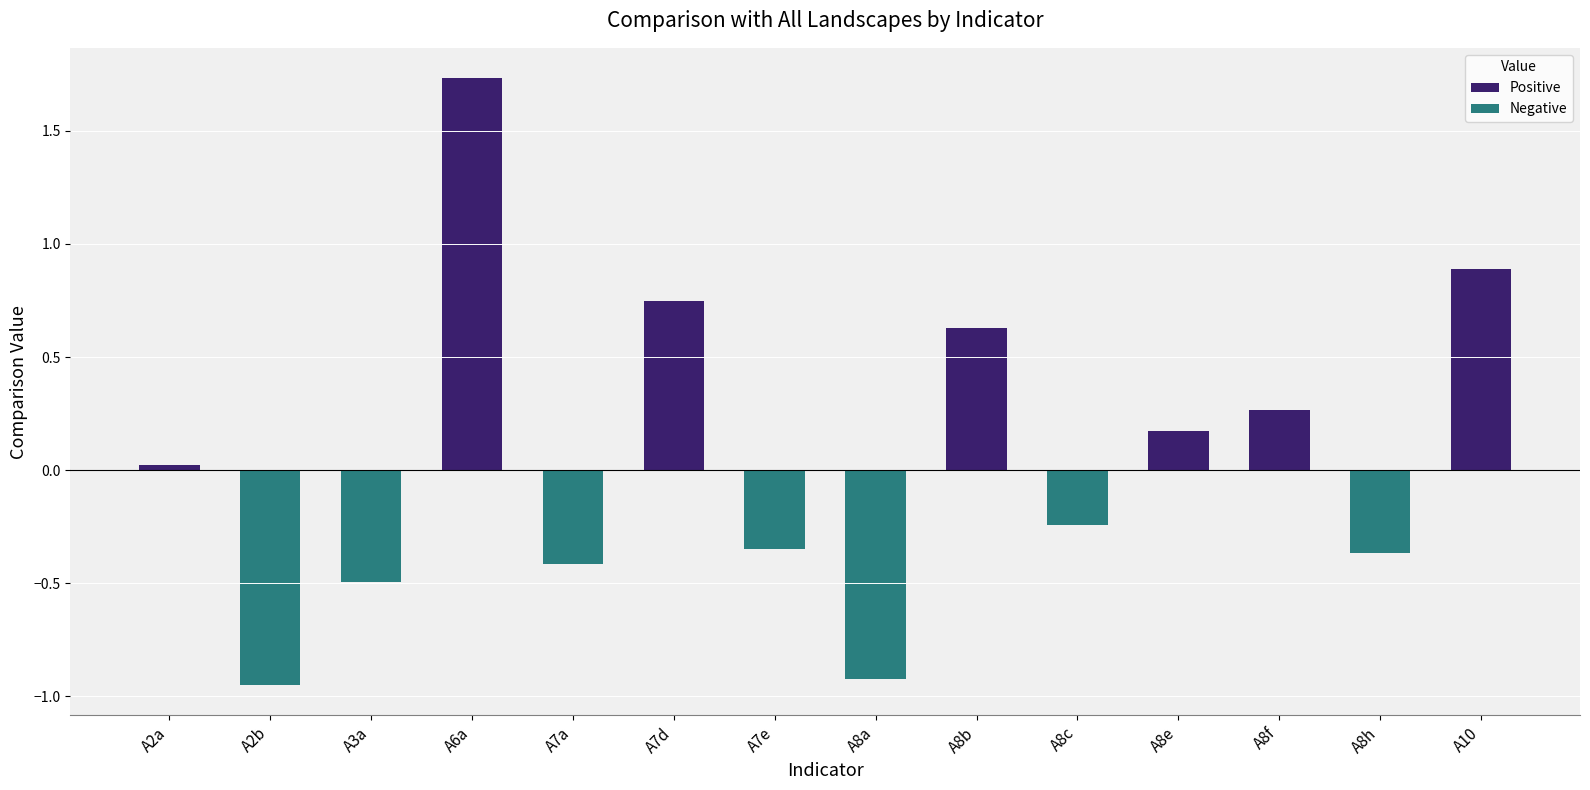

What is the change in value from A8b to A8h?

-1.0